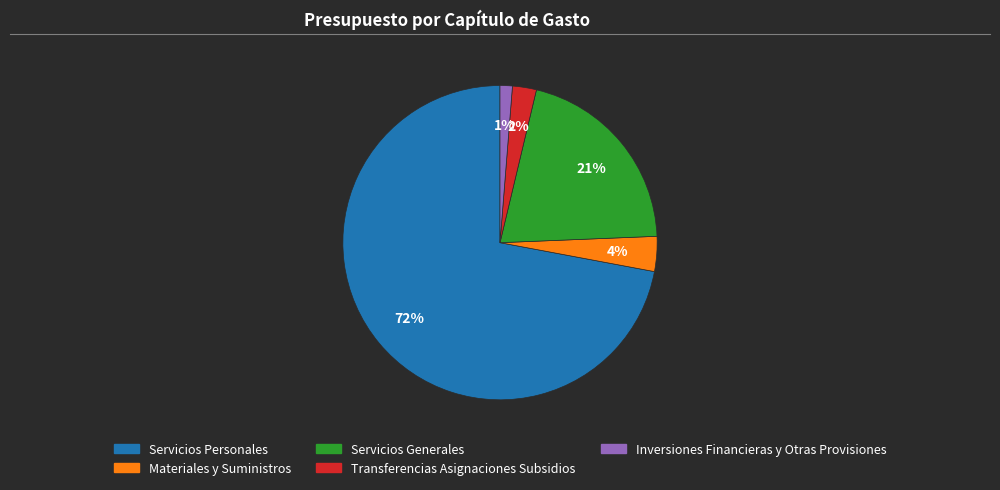

Is the sum of Servicios Generales and Inversiones Financieras y Otras Provisiones greater than half?

No